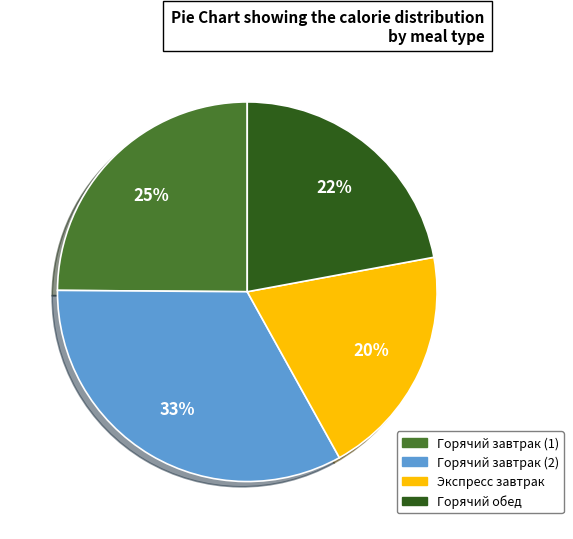

What is the largest slice in the pie chart?

Горячий завтрак (2)